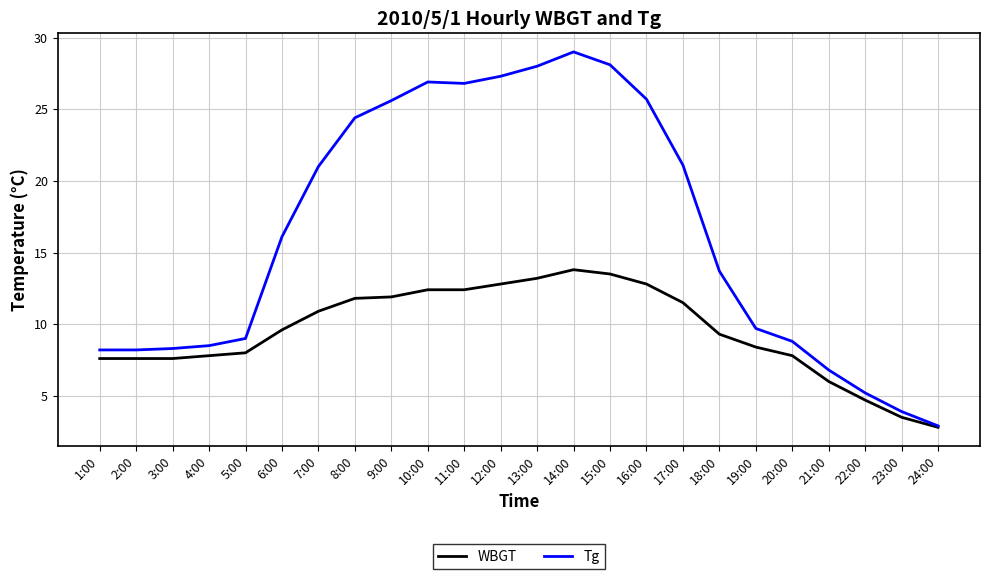

Which category has the lowest value in the Tg series?

24:00